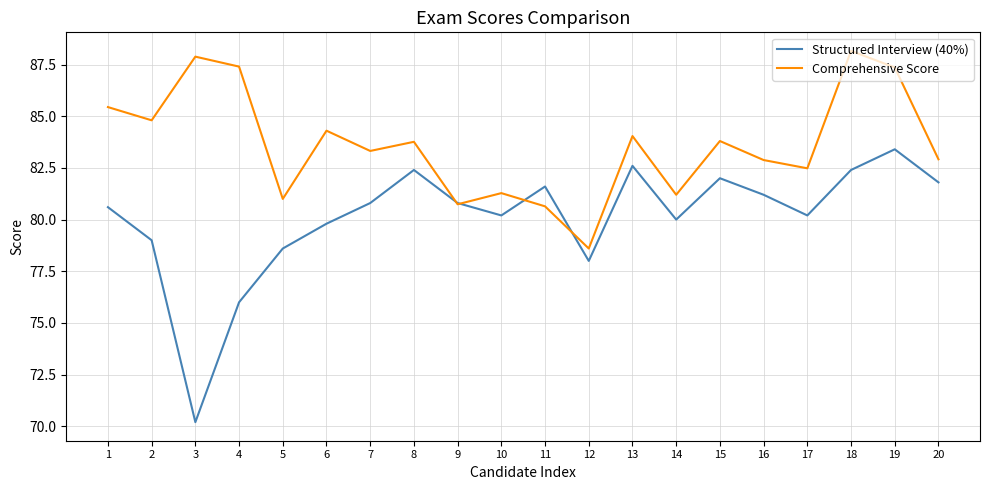

What are all the series names shown in the legend?

Structured Interview (40%), Comprehensive Score